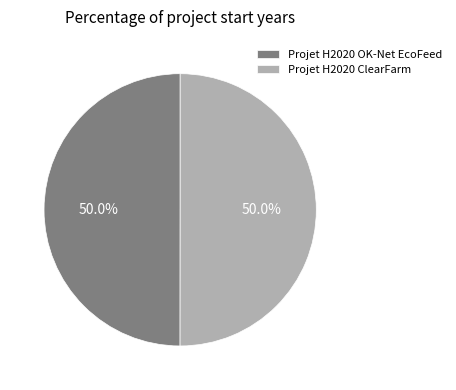

To the nearest percent, what is the average slice percentage?

50%